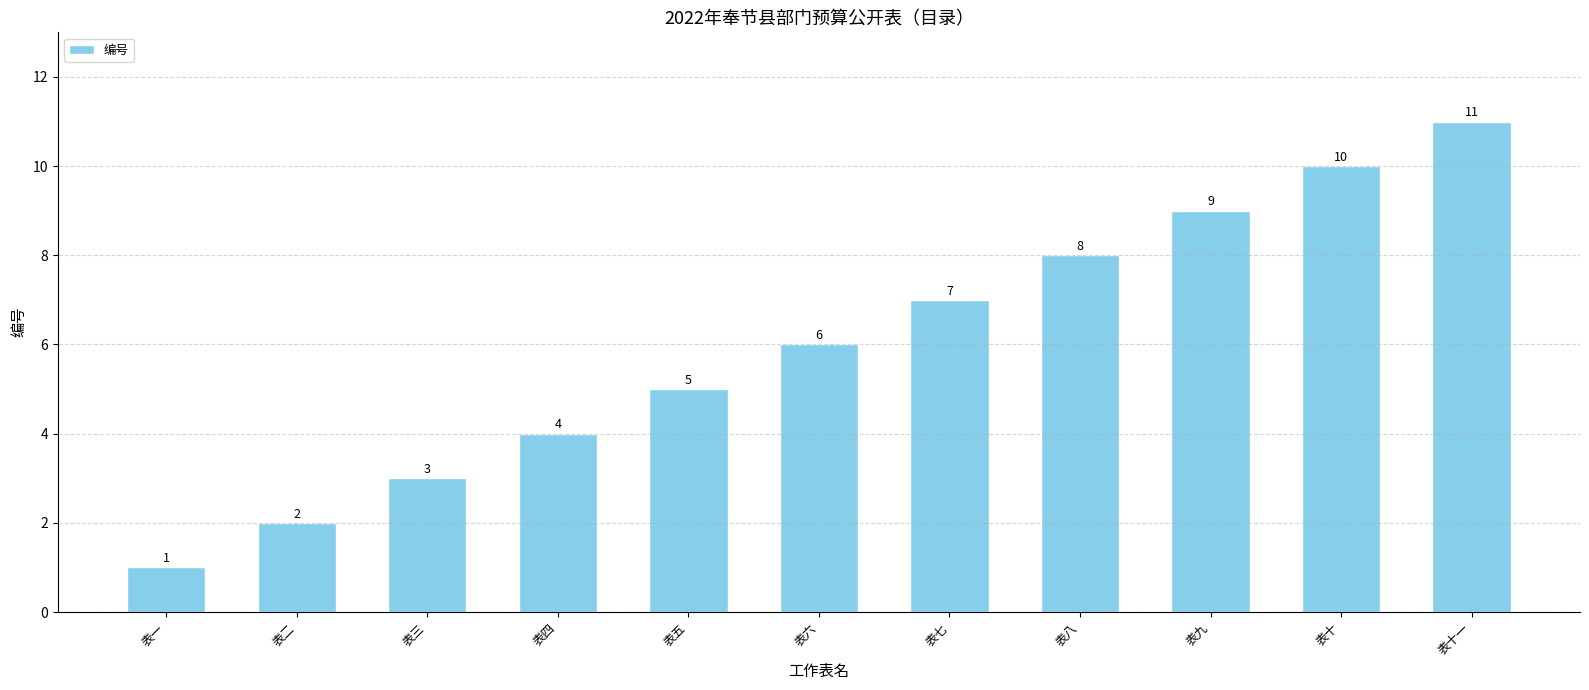

Which label corresponds to the largest value in the chart?

表十一